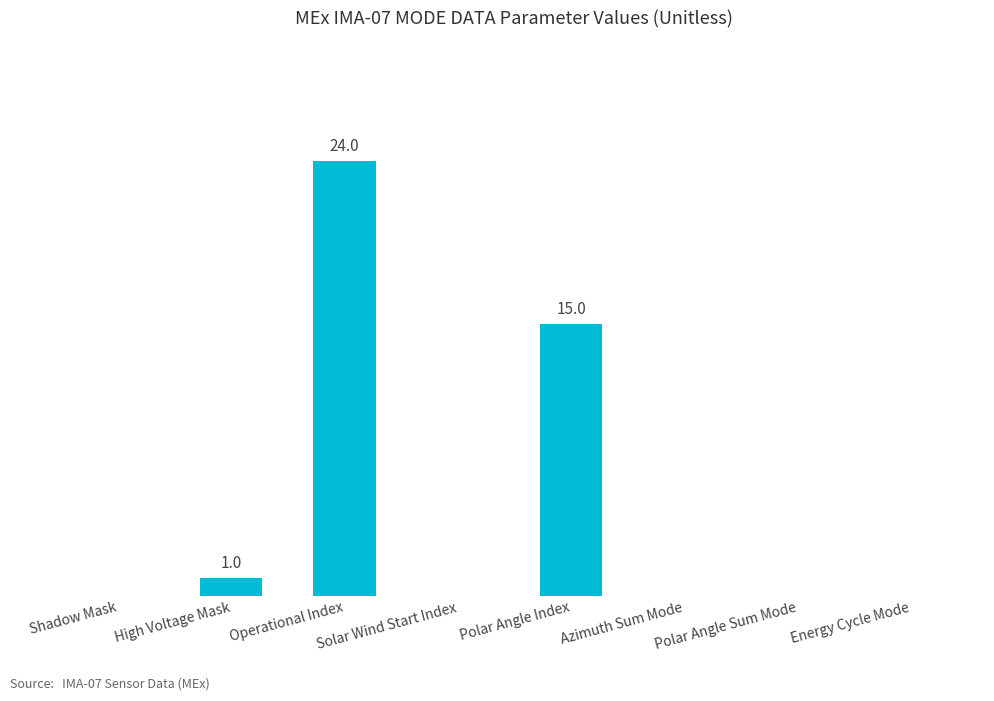

Are the bars horizontal?

No